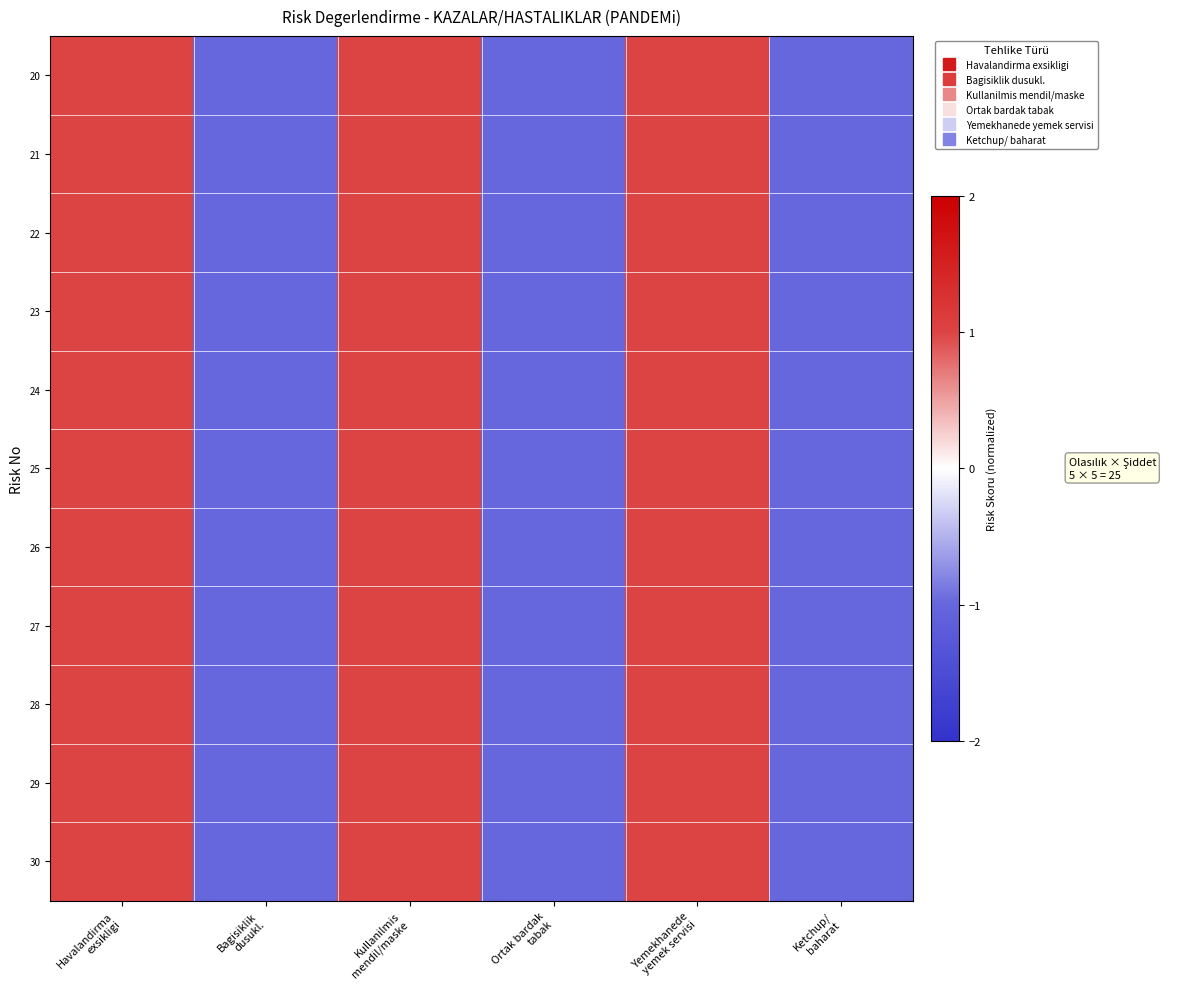

How many data points does each series have?

6